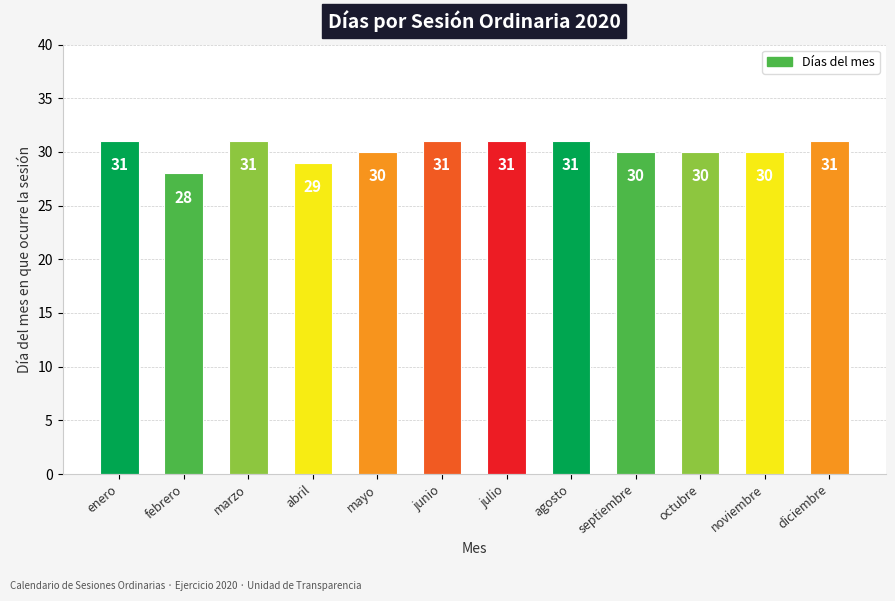

True or false: the data shows 41 at abril.

False